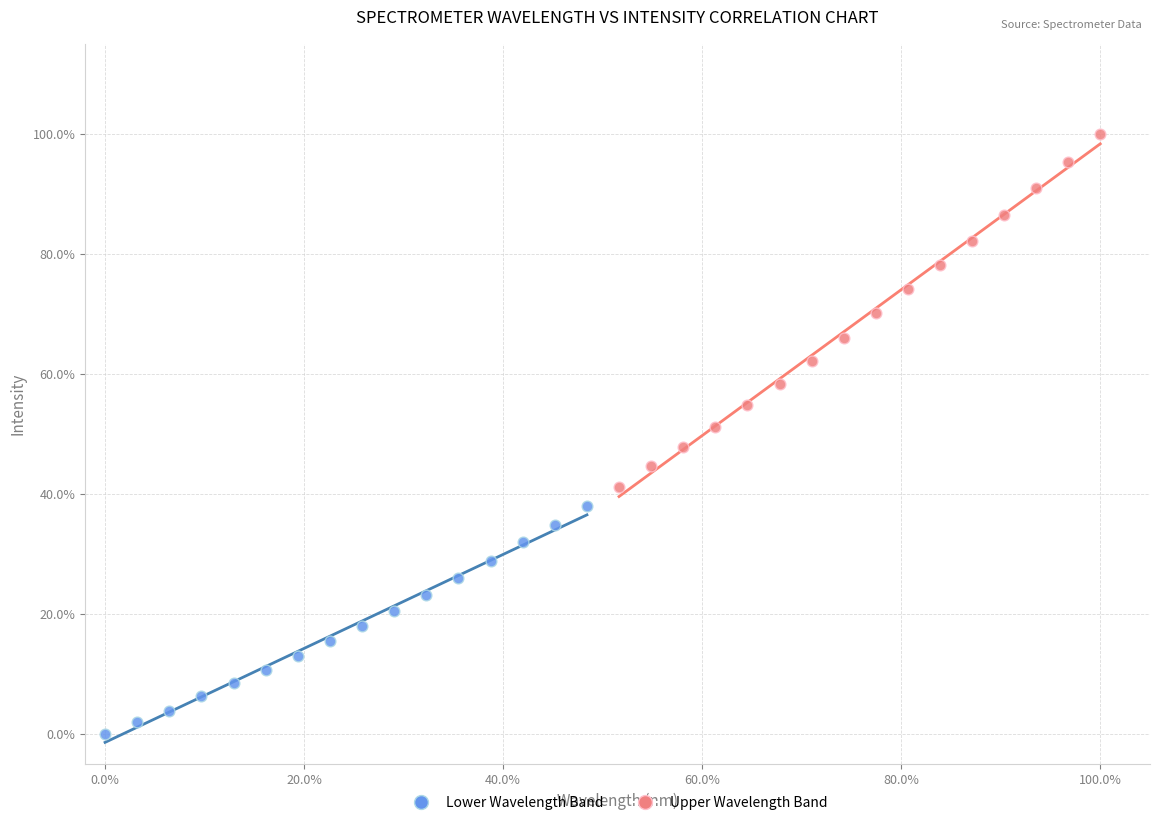

What are all the series names shown in the legend?

Lower Wavelength Band, Upper Wavelength Band